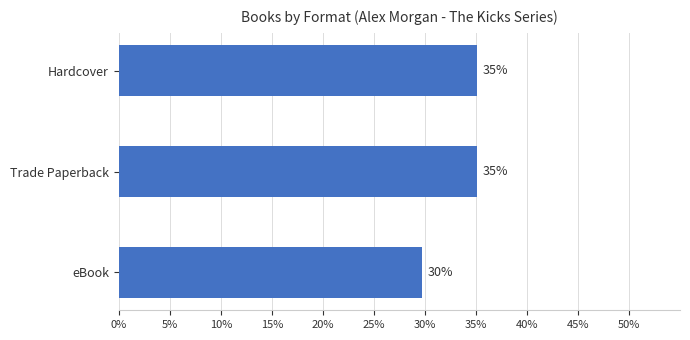

What is the value of the 2nd bar from the top?

35.1